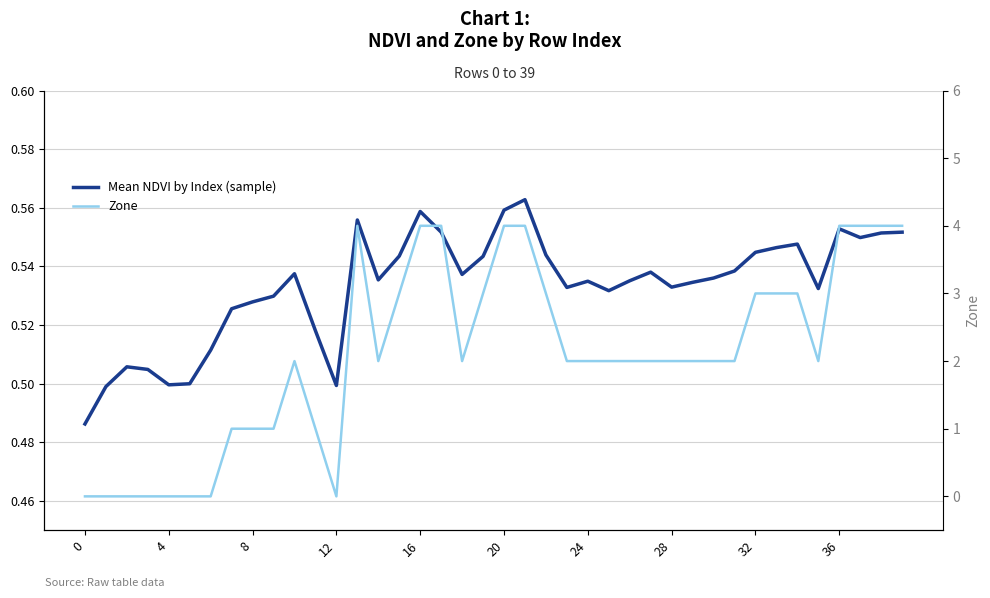

What is the label of the 20th point from the left?

19